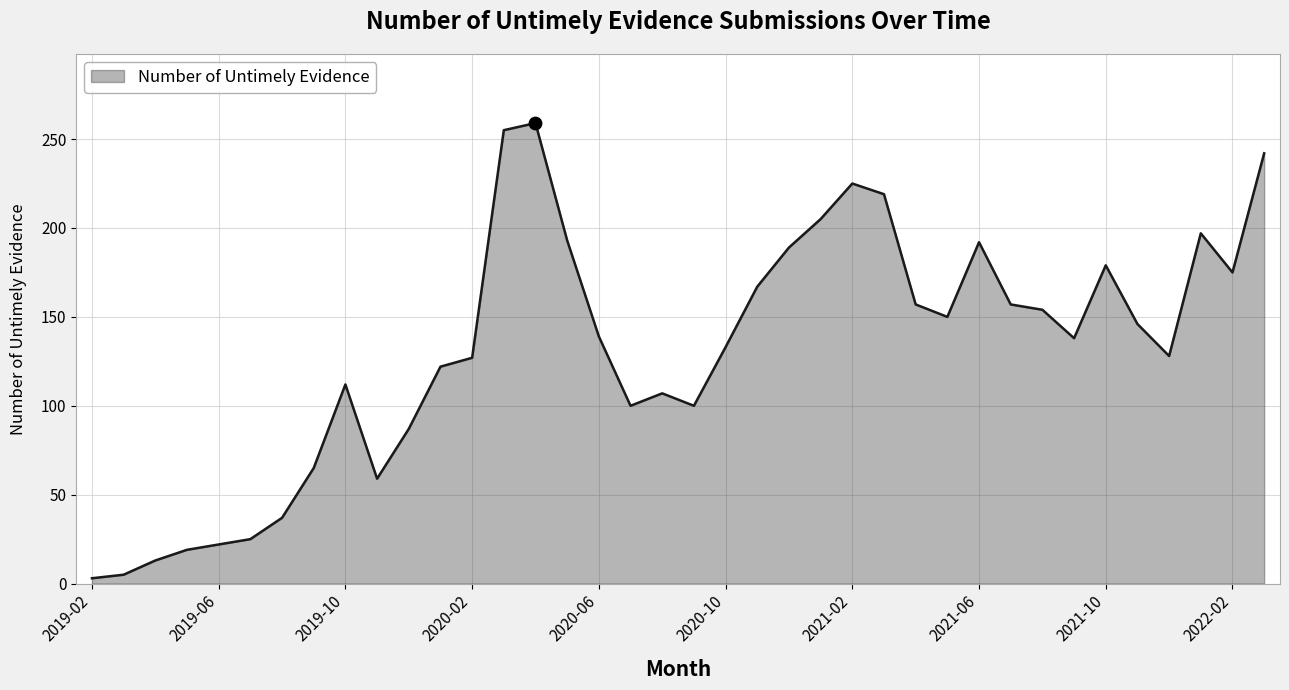

What is the greatest value displayed?

259